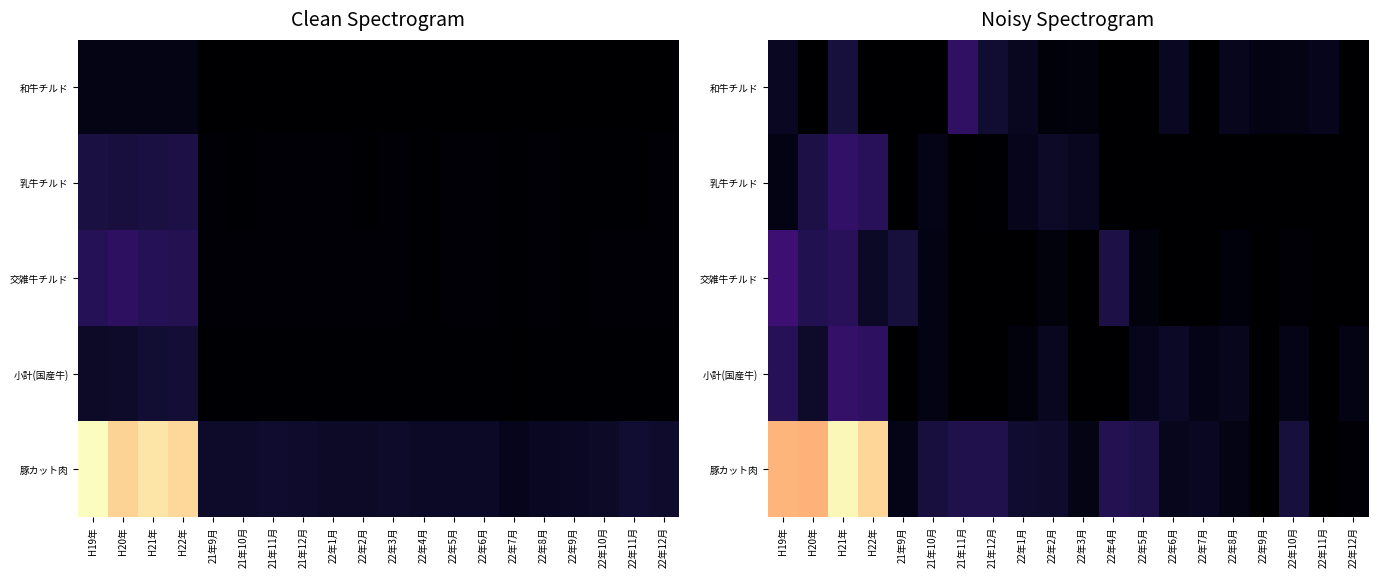

Which category has the highest value in the 和牛チルド series?

21年11月